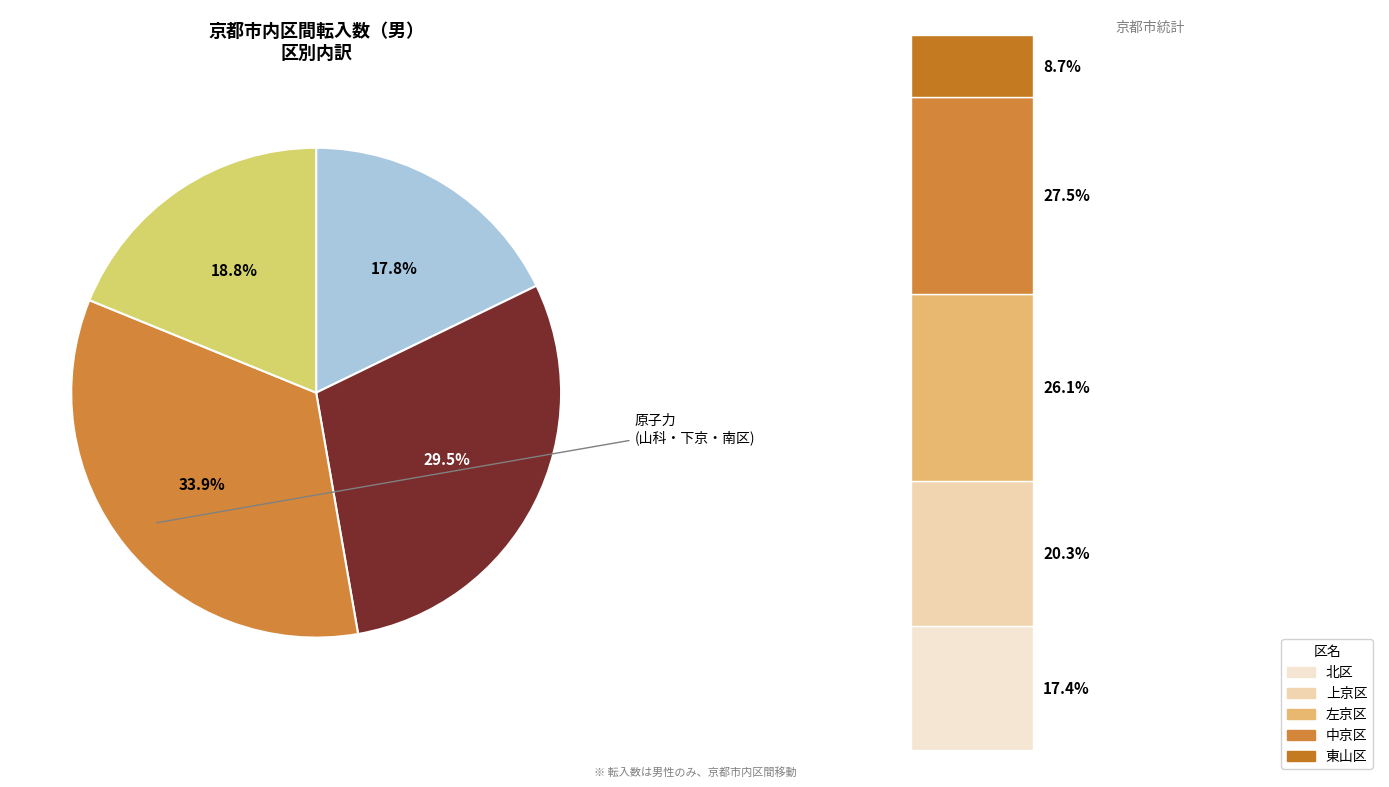

What is the change in value from 山科区 to 南区?

+10